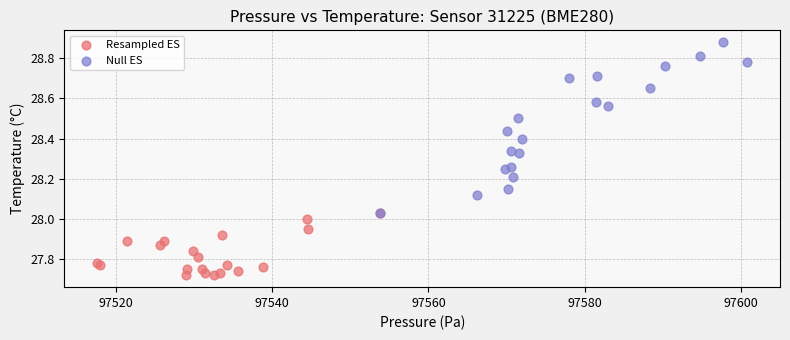

Which series reaches the maximum Y coordinate?

Null ES